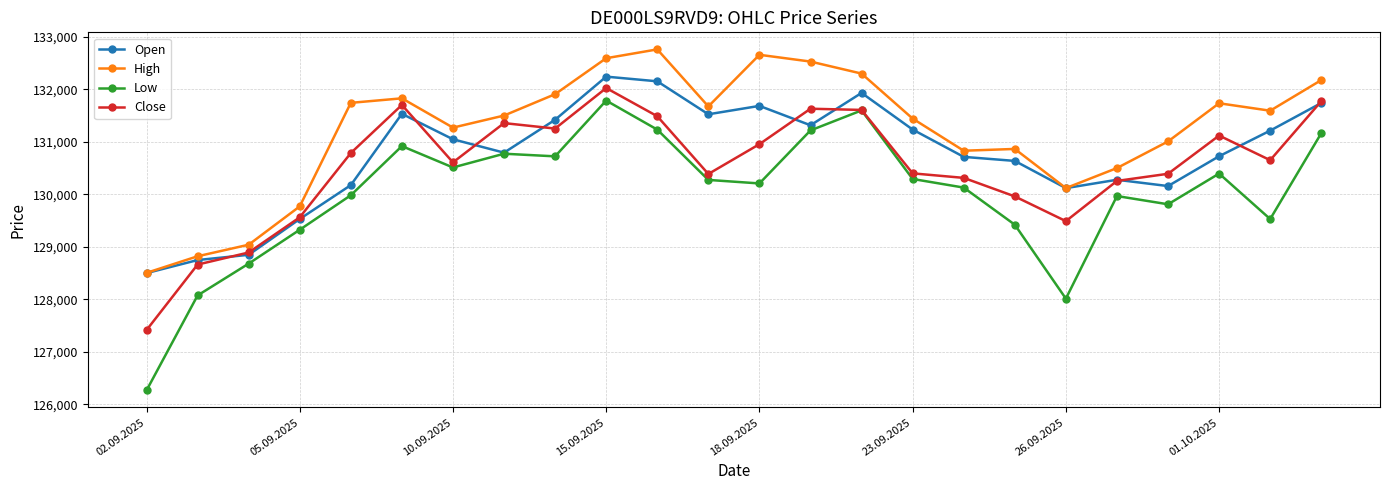

What is the sum of all High values?

3149177